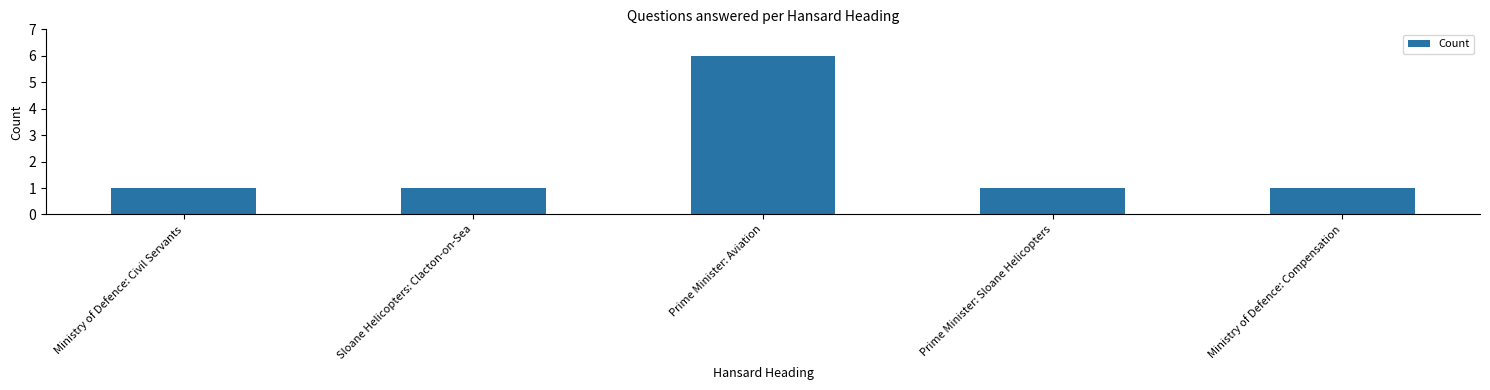

Does the chart contain any negative values?

No